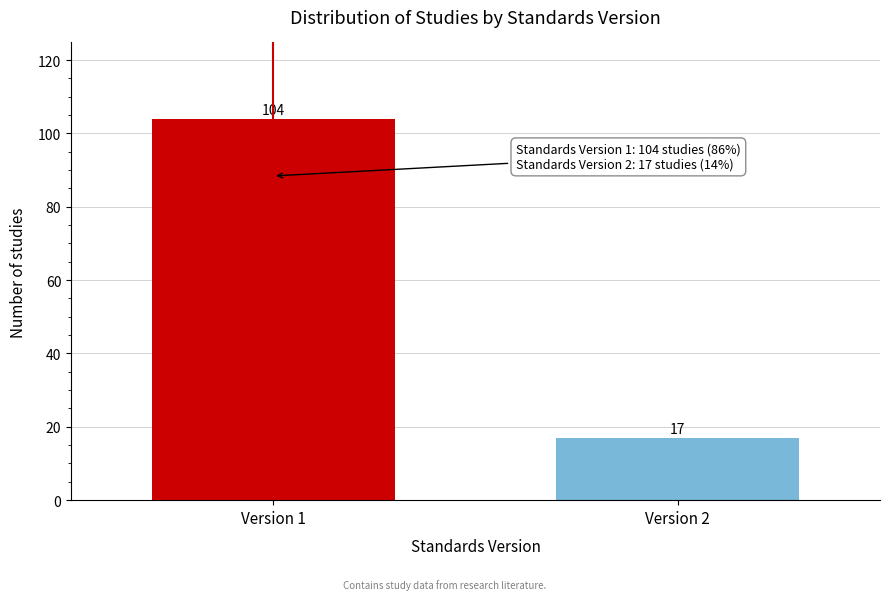

Reading right to left, transcribe all the data shown in this chart.

Version 2=17	Version 1=104